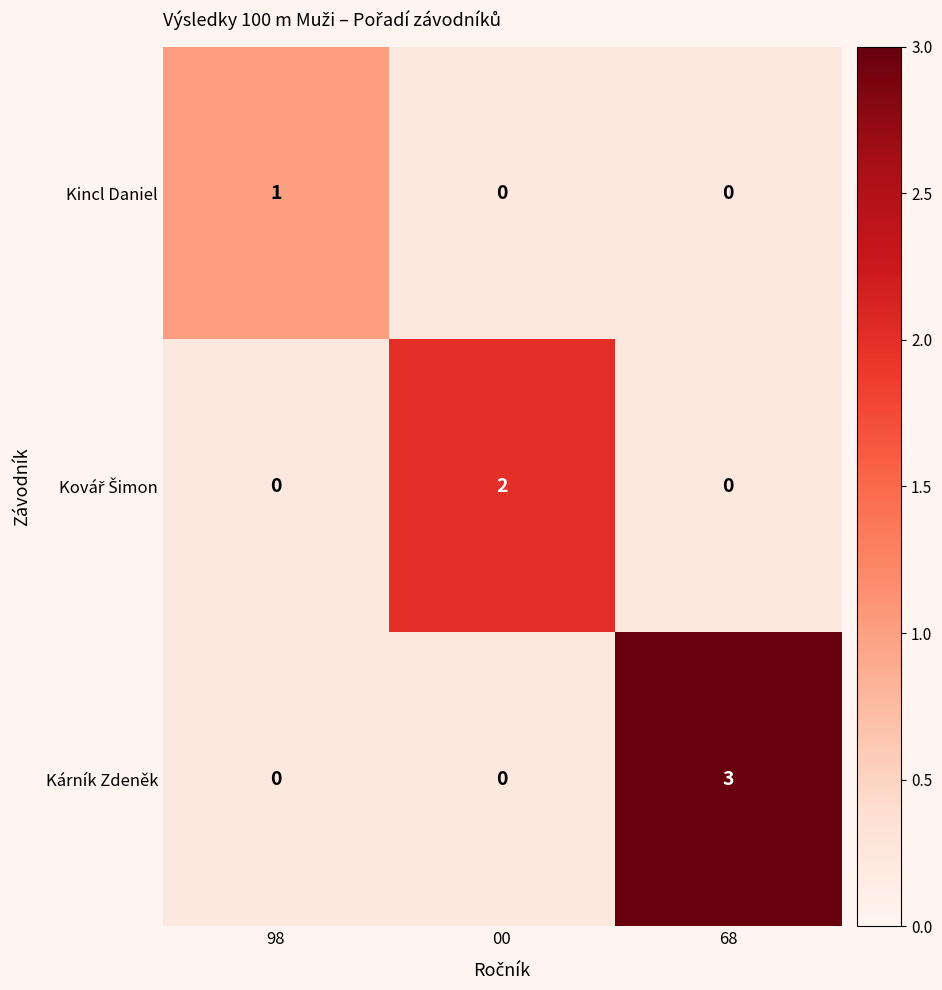

At which category does the chart reach its peak across all series?

68